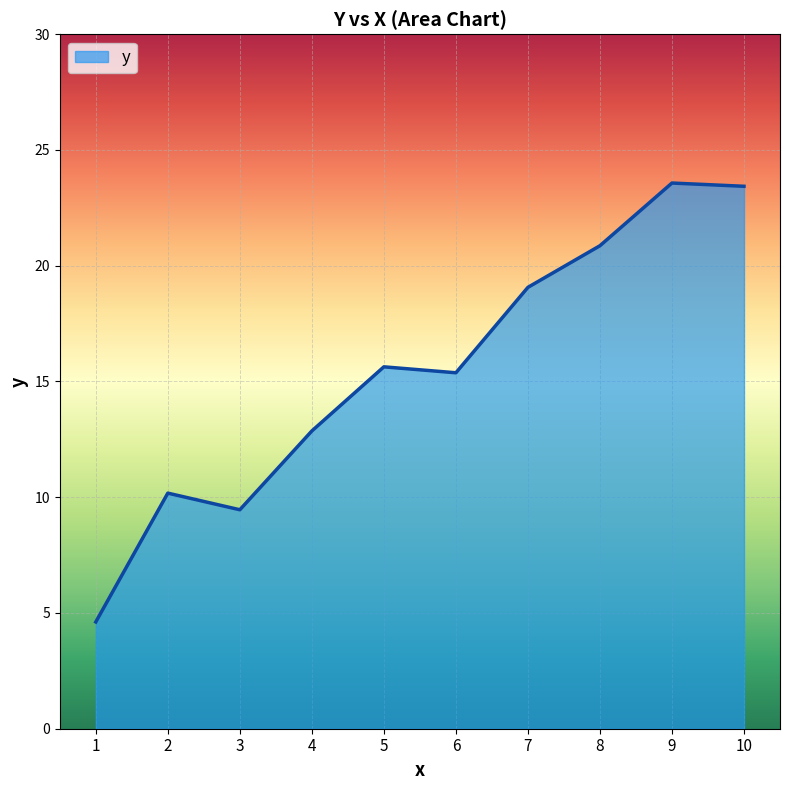

Where does the data first go above 15?

5